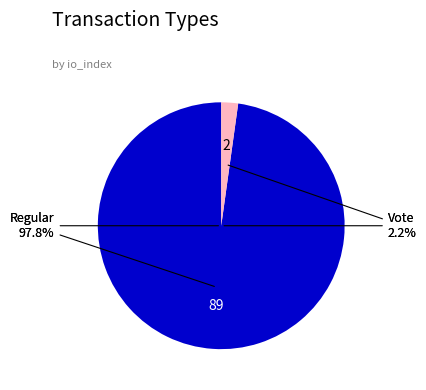

To the nearest percent, what portion does Vote represent?

2%